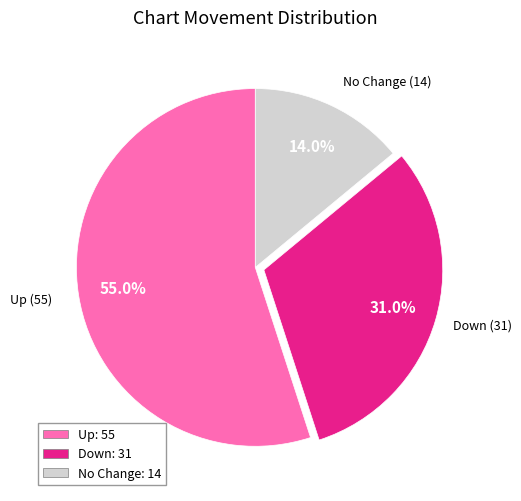

Does any single category account for the majority?

Yes